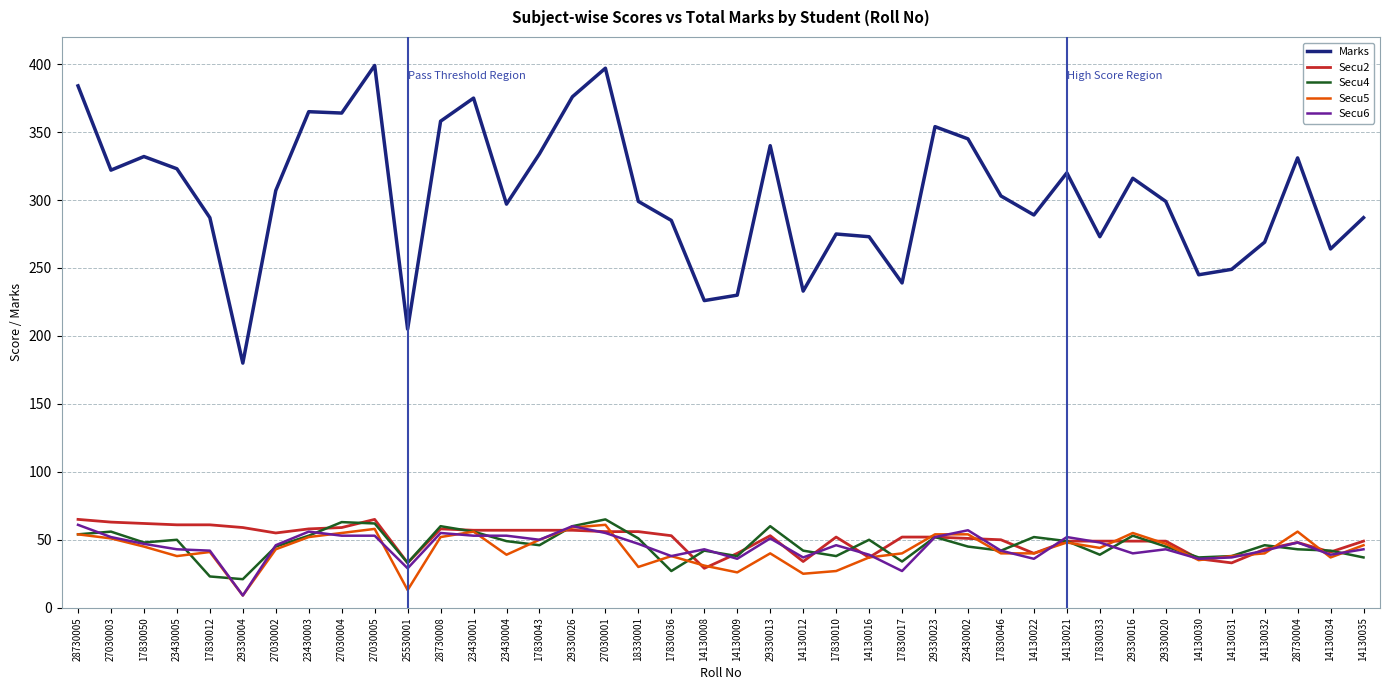

True or false: Secu6 and Marks cross at least once.

False